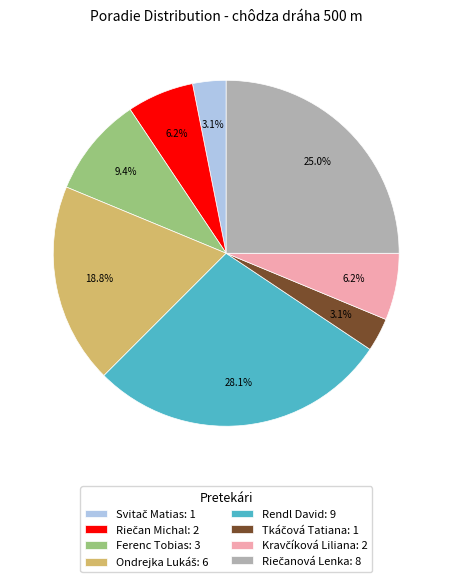

Is there any slice that represents more than half of the pie?

No